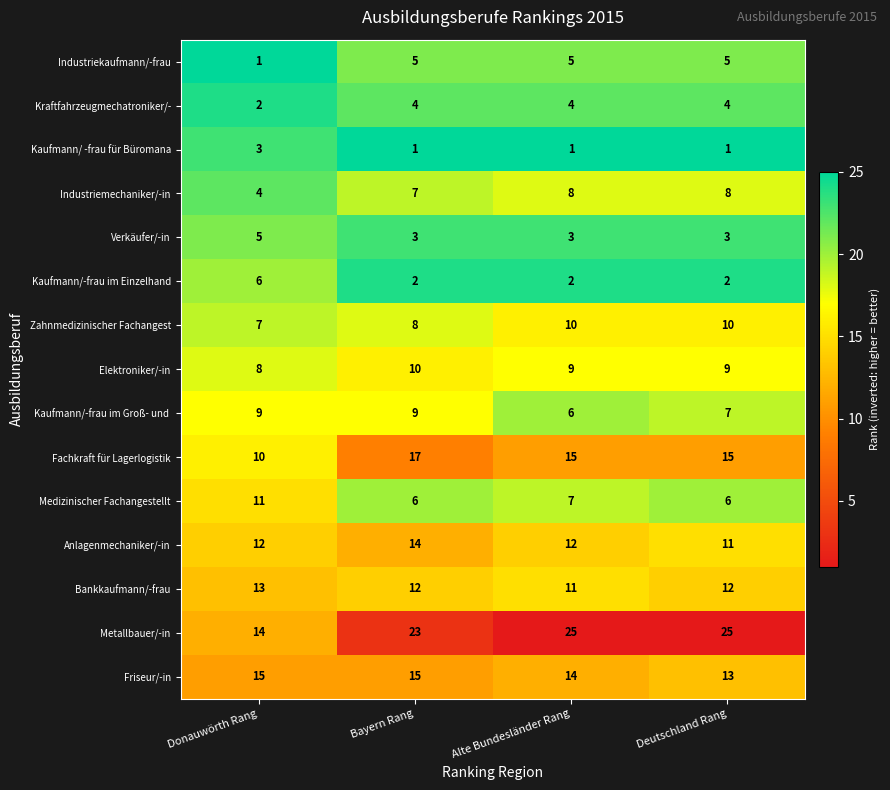

What is the average value of the Zahnmedizinischer Fachangest series?

9